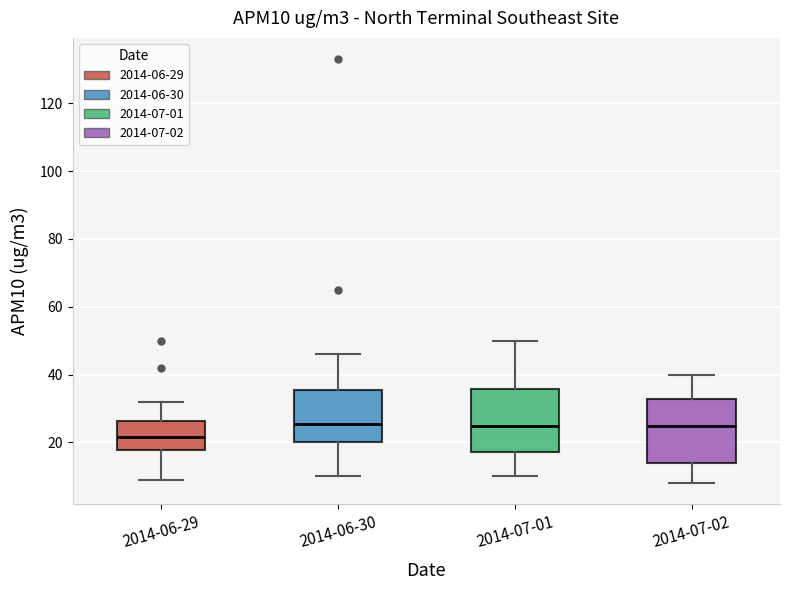

Reading left to right, read every box against the y-axis: the position of its median line, the range the box covers, and the ends of its whiskers. The values are not printed on the chart, so give them approximately, as read against the axis.

2014-06-29: median 22, box 18 to 26, whiskers 10 to 32
2014-06-30: median 26, box 20 to 36, whiskers 10 to 46
2014-07-01: median 26, box 18 to 36, whiskers 10 to 50
2014-07-02: median 26, box 14 to 32, whiskers 8 to 40